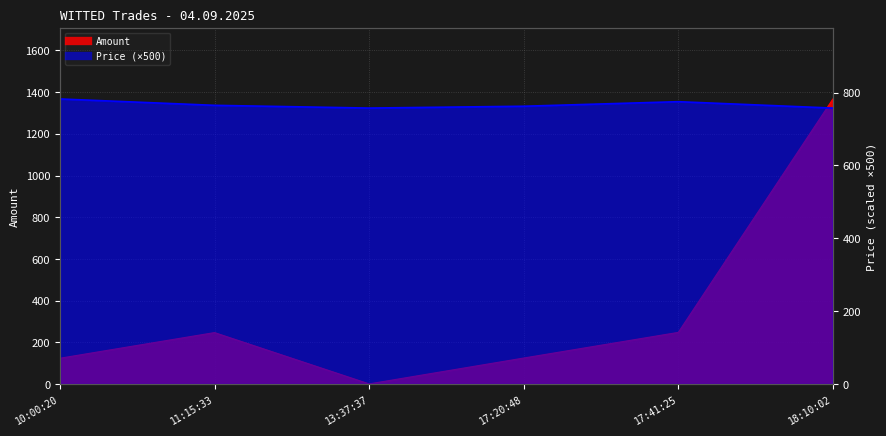

At which label does Price reach its peak?

10:00:20